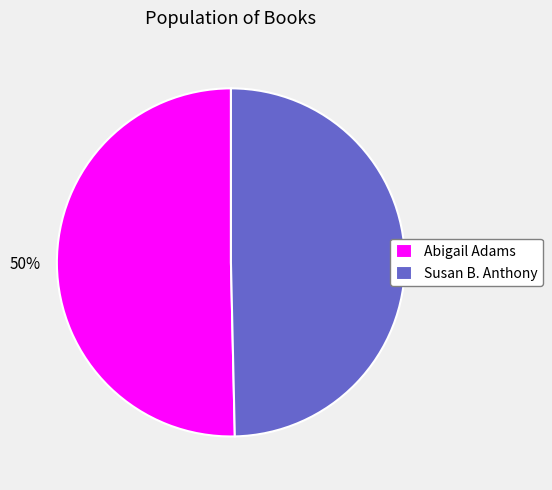

To the nearest percent, what is the combined percentage of Susan B. Anthony and Abigail Adams?

100%